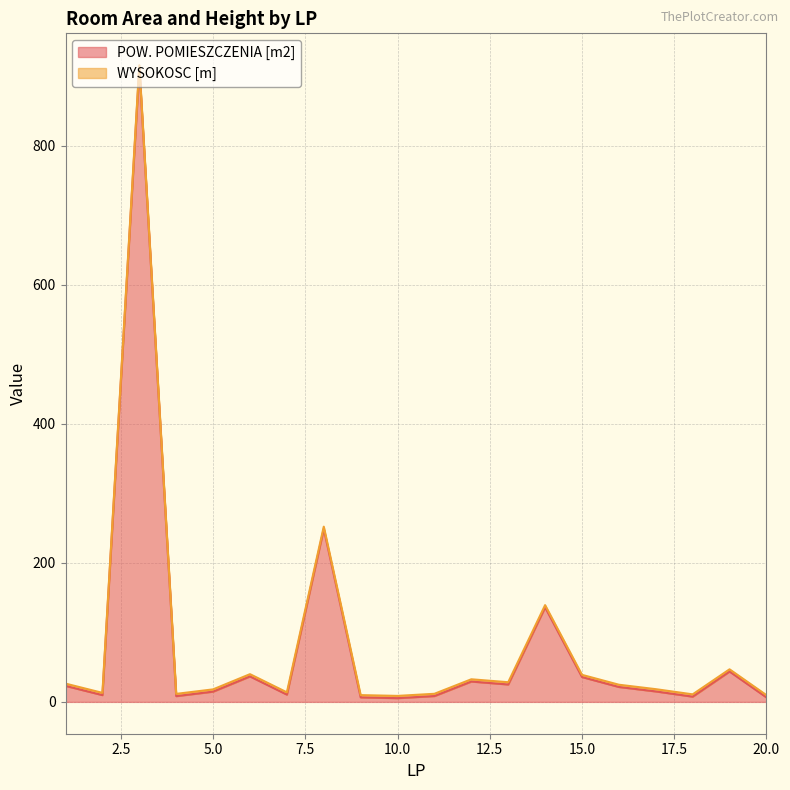

What is the change in value from 3 to 20?

-906.4